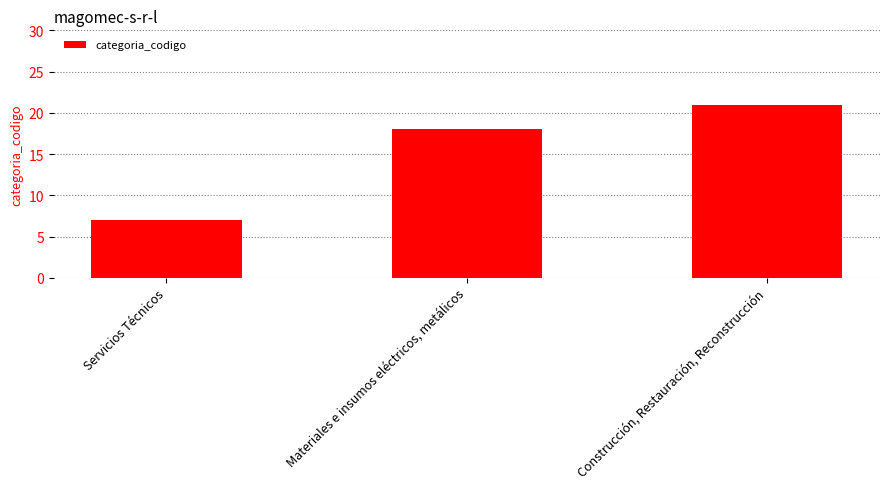

Reading left to right, extract all data points from this chart.

7	18	21